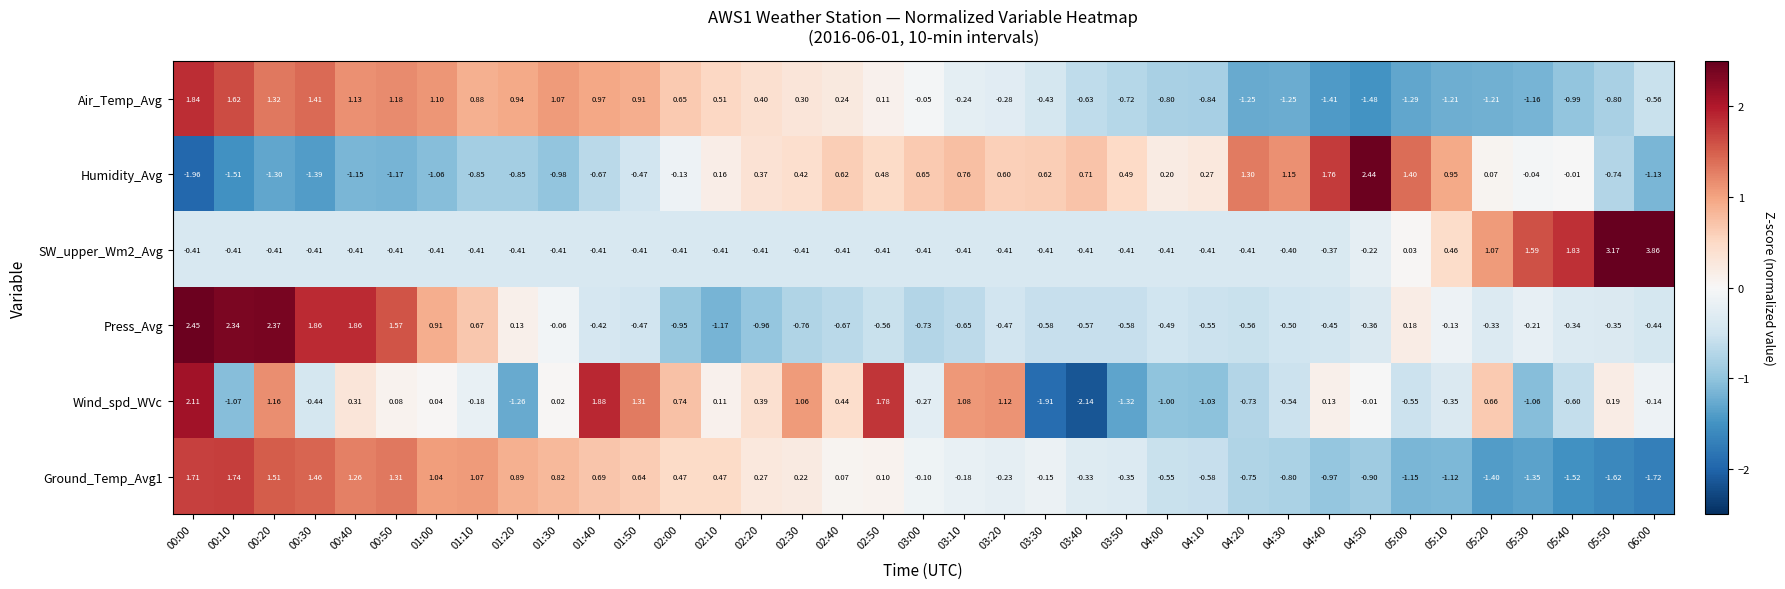

How many data points does each series have?

37